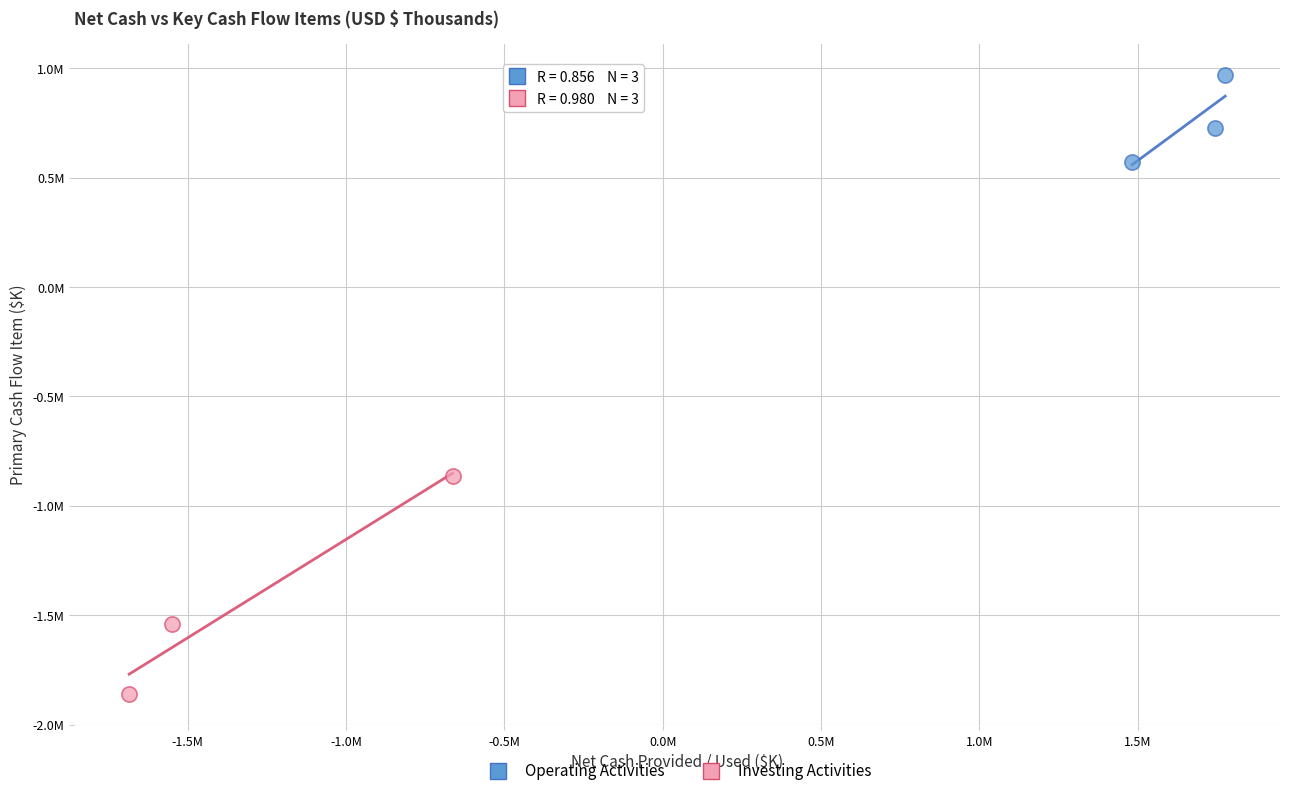

Which series reaches the minimum Y coordinate?

Investing Activities